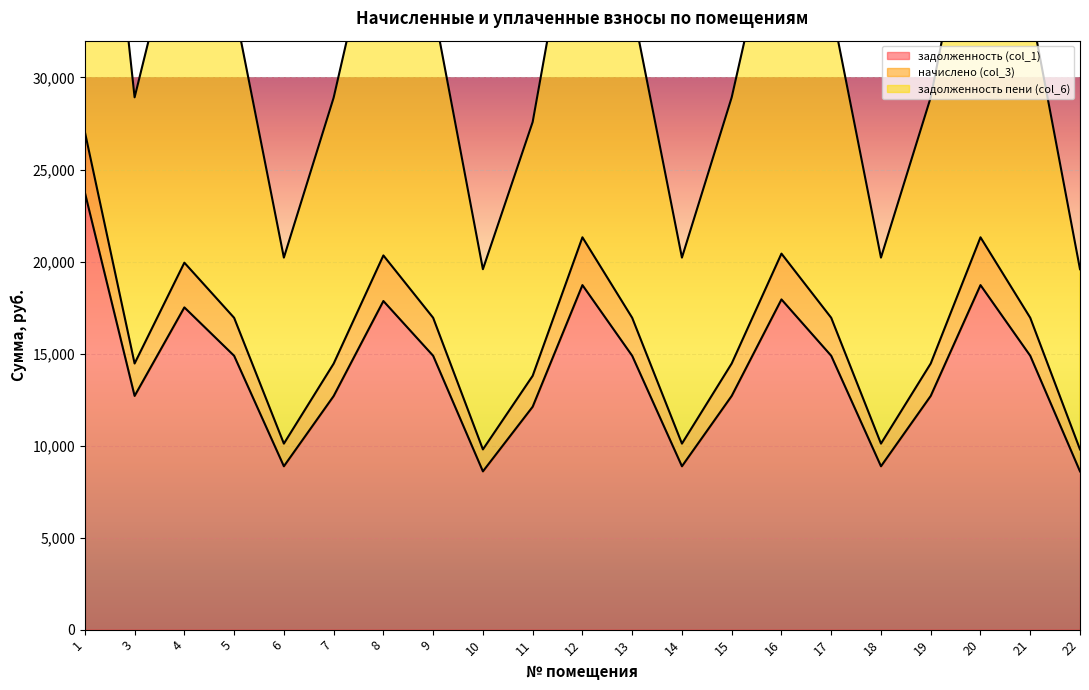

How many lines are shown in the chart?

3